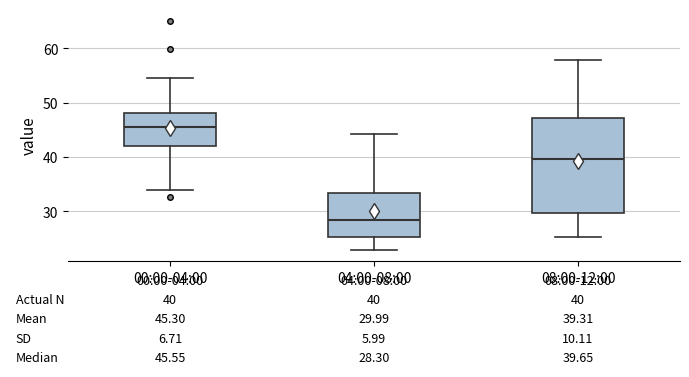

Which box has the highest median line?

00:00-04:00